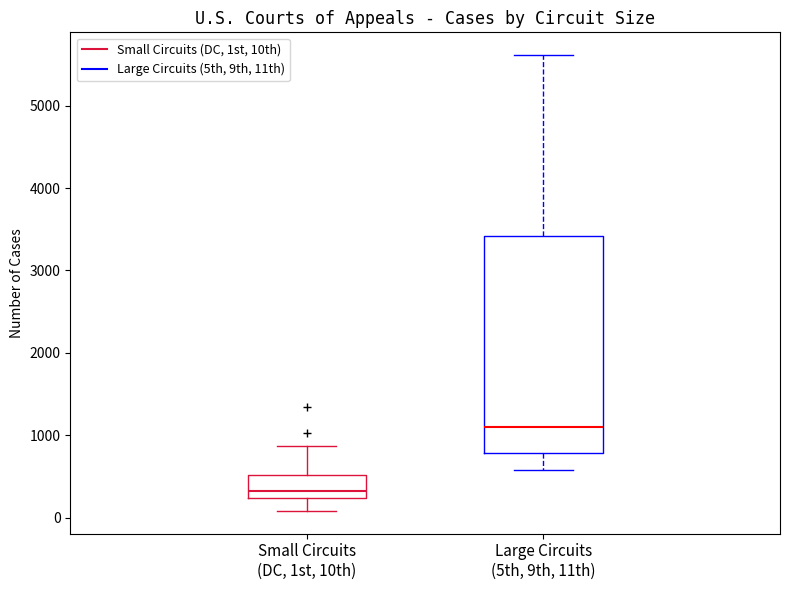

Reading left to right, transcribe this box plot: for each box, give where its median line is, the range the box spans, and where its two whiskers end, as read against the y-axis. The values are not printed on the chart, so give them approximately, as read against the axis.

Small Circuits (DC, 1st, 10th): median 300, box 200 to 500, whiskers 100 to 900
Large Circuits (5th, 9th, 11th): median 1100, box 800 to 3400, whiskers 600 to 5600